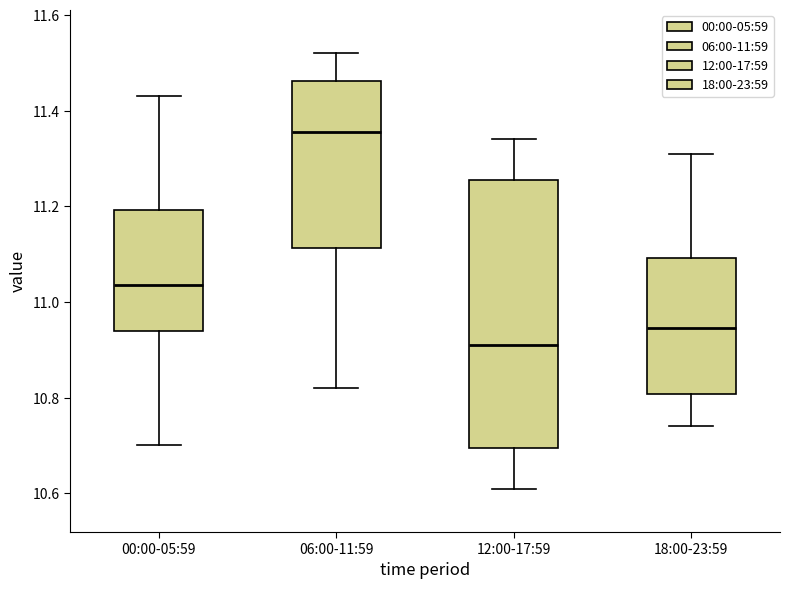

Where is the lower edge of the box for 06:00-11:59 on the y-axis? The values are not printed on the chart, so give them approximately, as read against the axis.

11.12